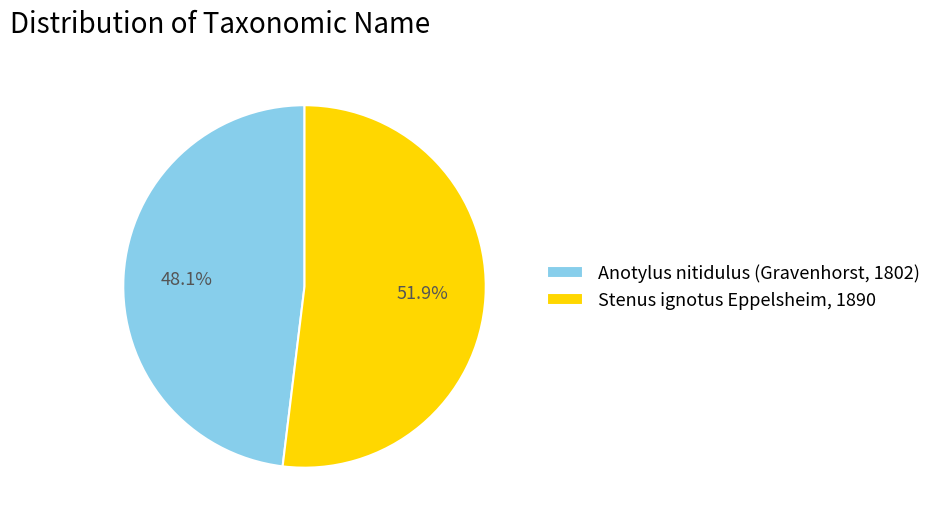

To the nearest percent, what is the combined percentage of Stenus ignotus Eppelsheim, 1890 and Anotylus nitidulus (Gravenhorst, 1802)?

100%